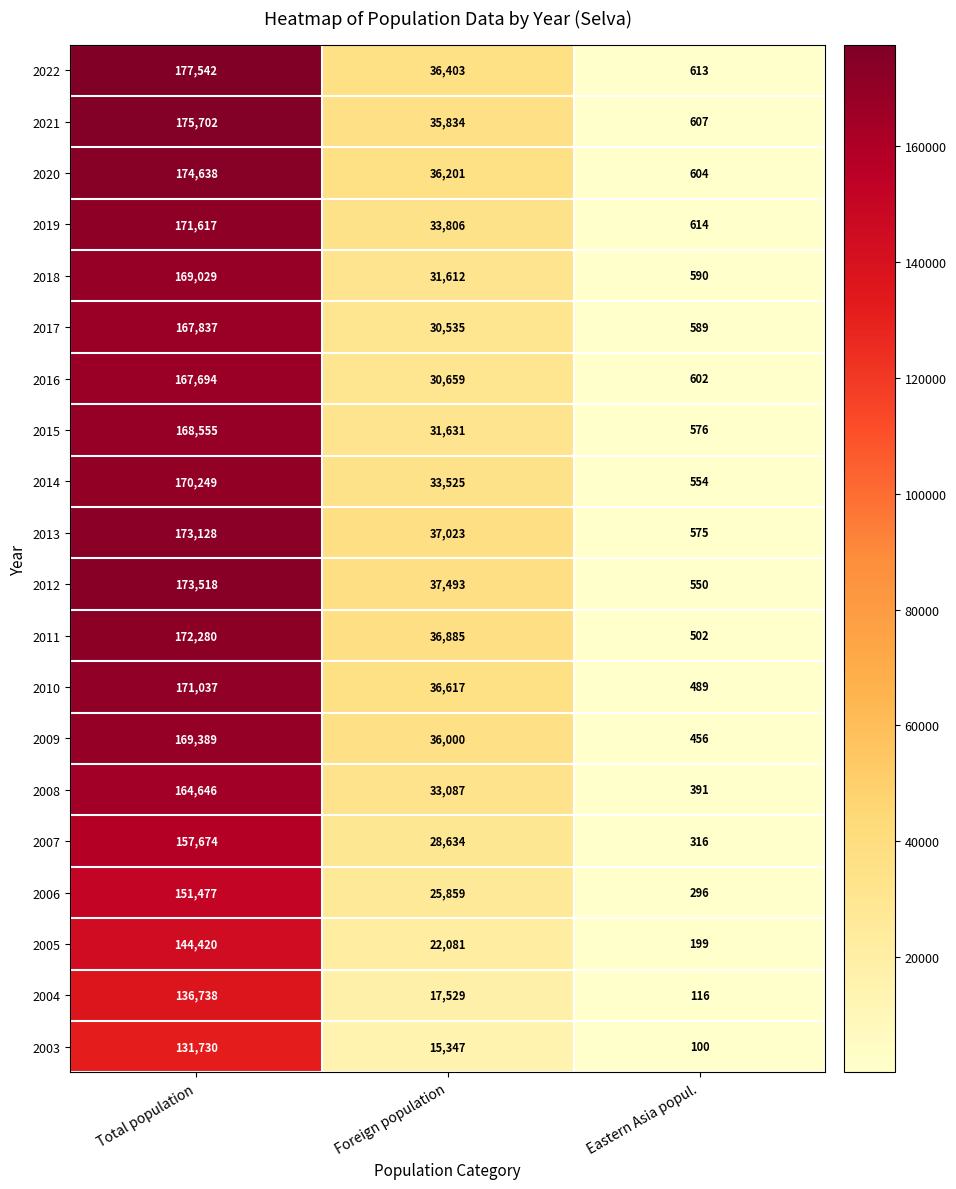

List the series in order of their peak value, highest first.

2022, 2021, 2020, 2012, 2013, 2011, 2019, 2010, 2014, 2009, 2018, 2015, 2017, 2016, 2008, 2007, 2006, 2005, 2004, 2003